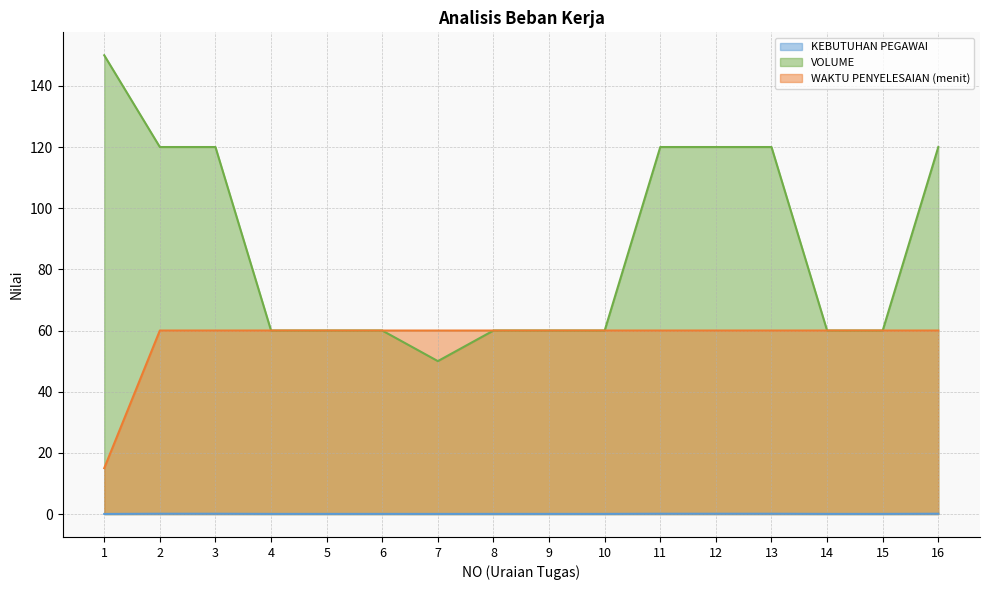

At which category is the sum across all series the highest?

2